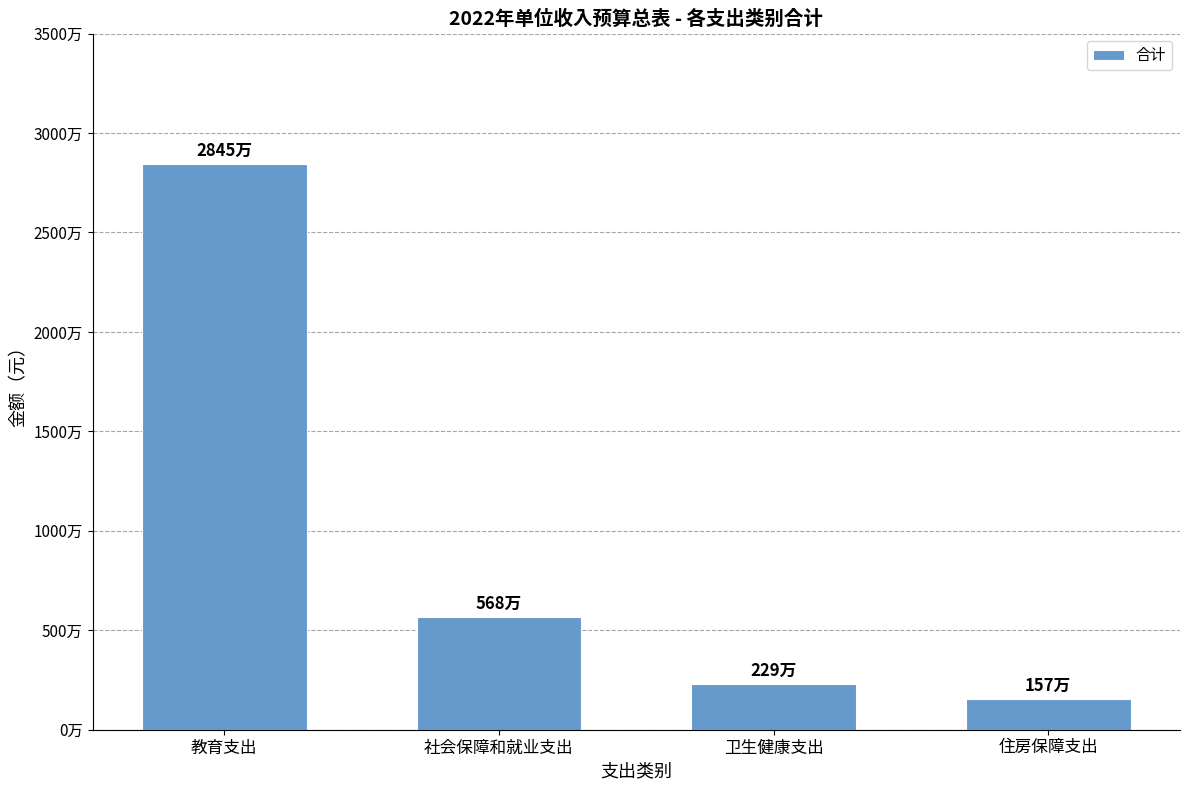

What is the sum of all values?

37984200